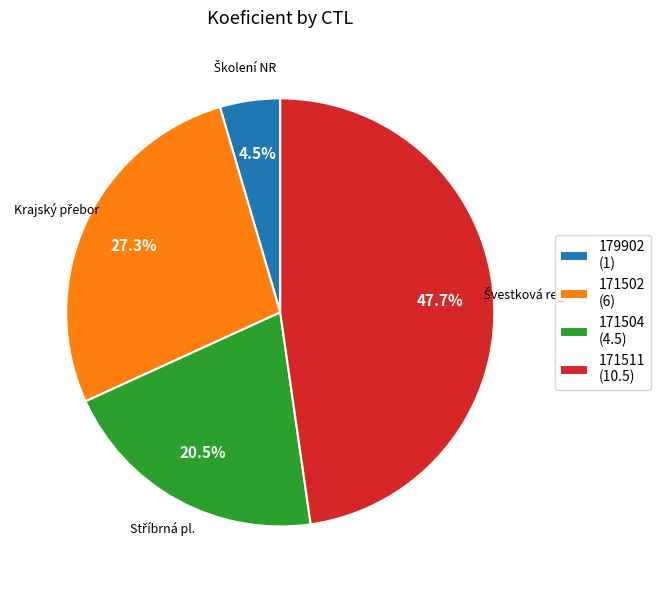

Between 171504 (4.5) and 171502 (6), which is larger?

171502 (6)